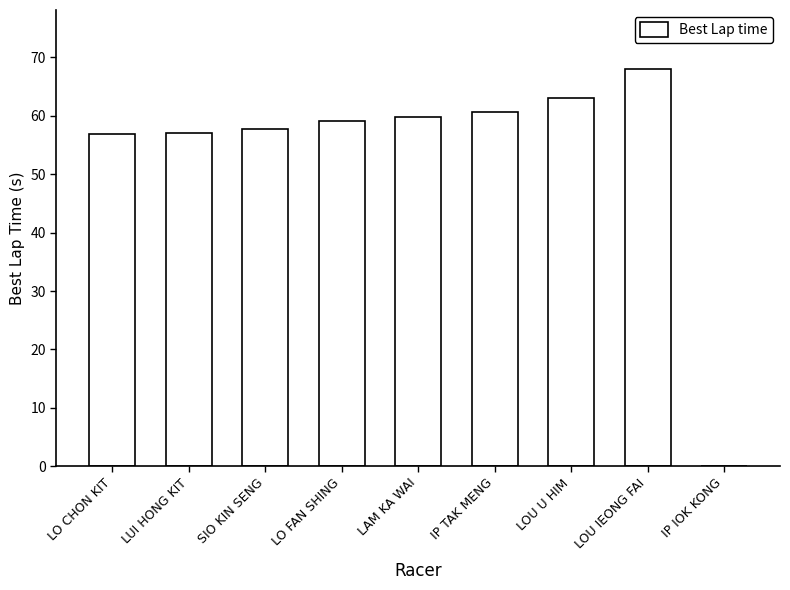

The value at LOU U HIM is 63.1. True or false?

True